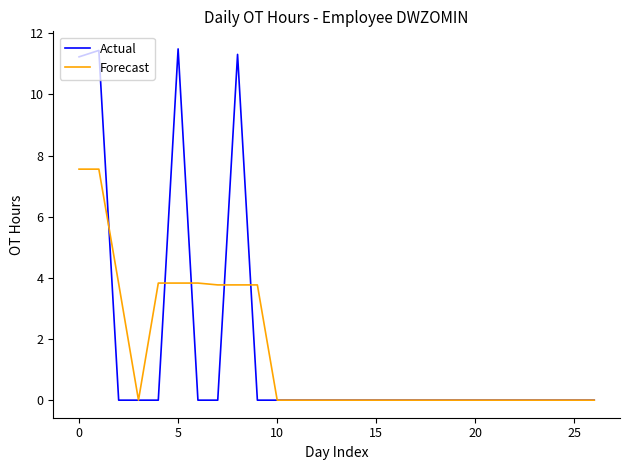

What is the average value of the Forecast series?

1.5